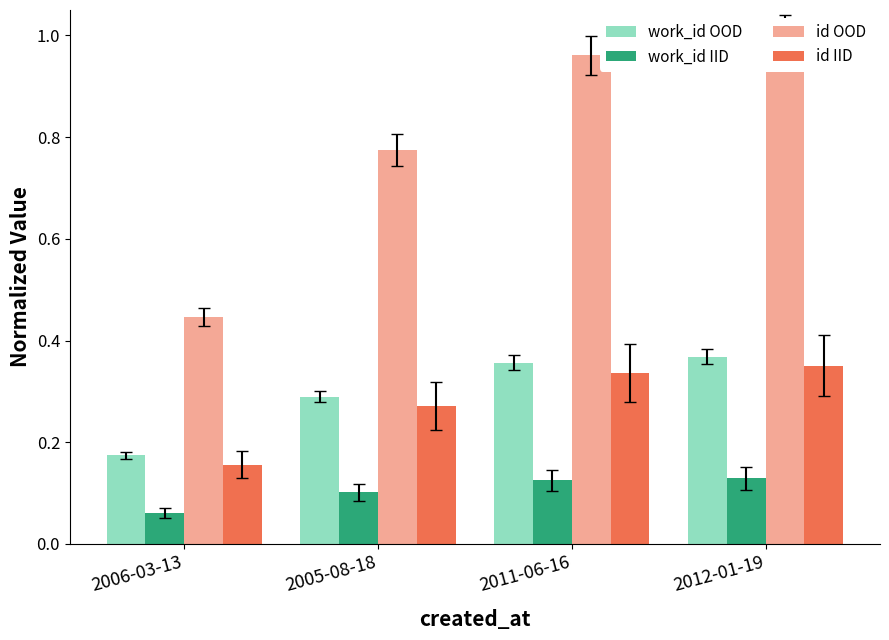

Read the work_id IID value at 2011-06-16.

0.1